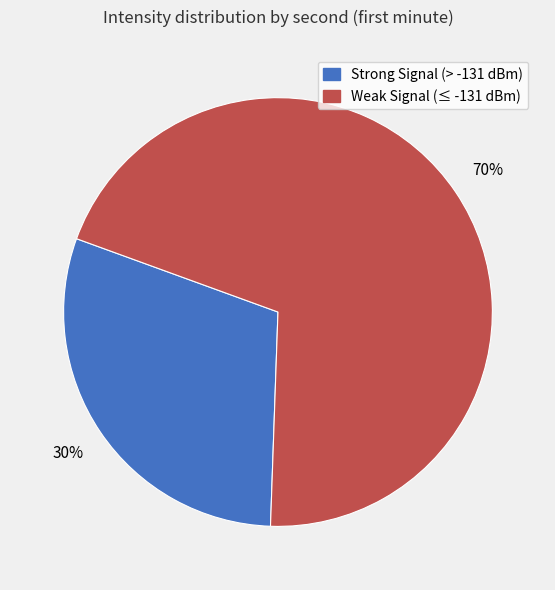

Is it true that Weak Signal (≤ -131 dBm) is 70% of the pie?

True